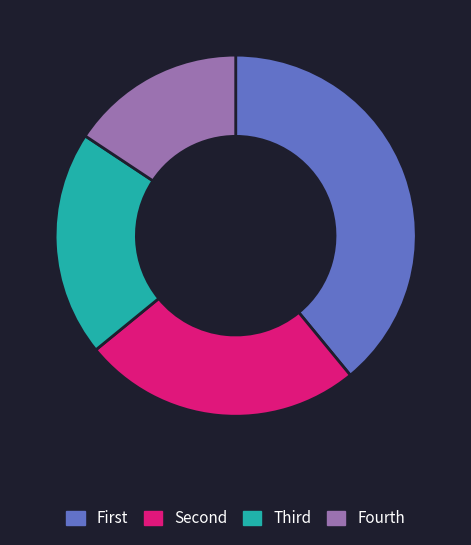

Is there any slice that represents more than half of the pie?

No